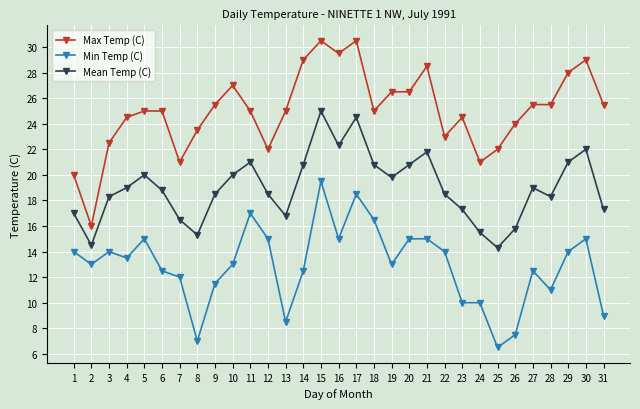

In Mean Temp (C), how many points are lower than both neighbors (excluding endpoints)?

7